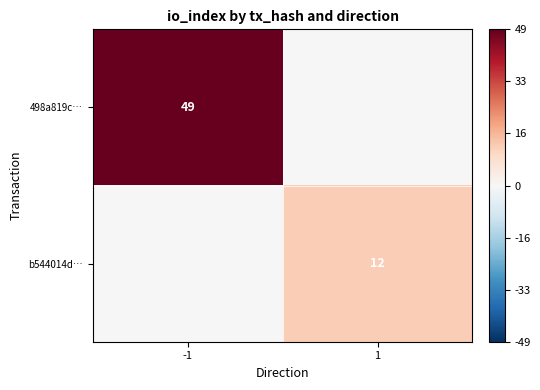

Count the number of categories in the chart.

2